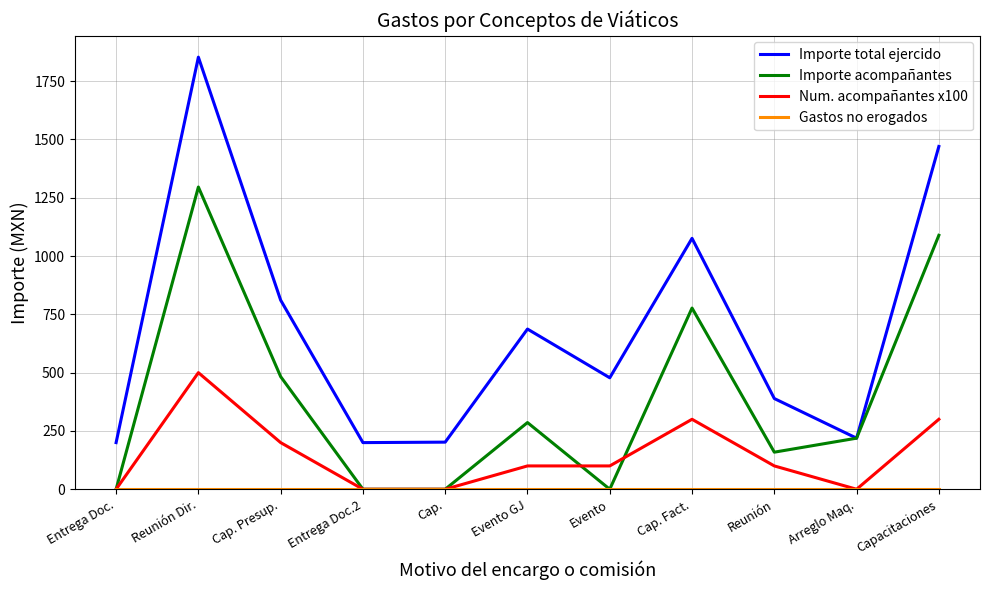

True or false: Num. acompañantes x100 and Importe total ejercido cross at least once.

False